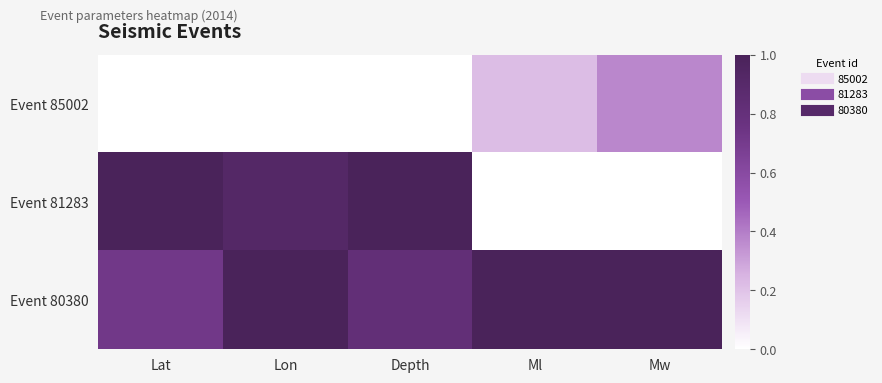

Reading left to right, list all the values displayed in this chart.

Event 85002: Lat=0.0	Lon=0.0	Depth=0.0	Ml=0.2	Mw=0.4
Event 81283: Lat=1.0	Lon=0.9	Depth=1.0	Ml=0.0	Mw=0.0
Event 80380: Lat=0.7	Lon=1.0	Depth=0.8	Ml=1.0	Mw=1.0